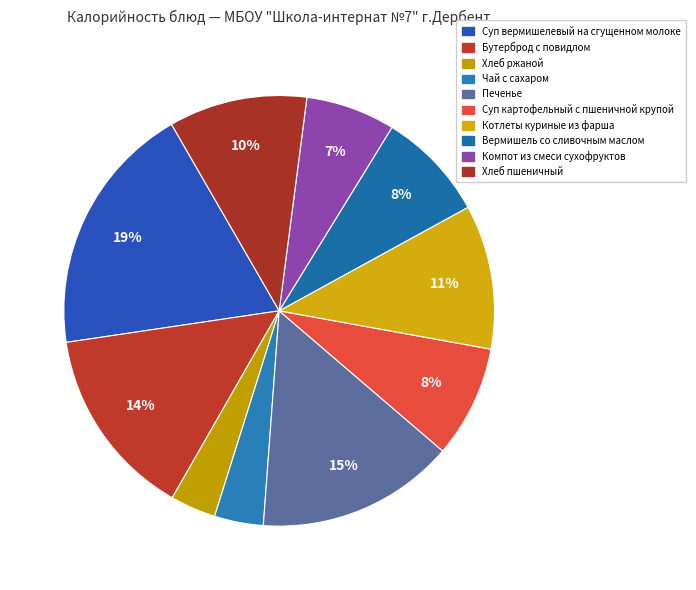

The Суп вермишелевый на сгущенном молоке slice represents 19% of the pie. True or false?

True